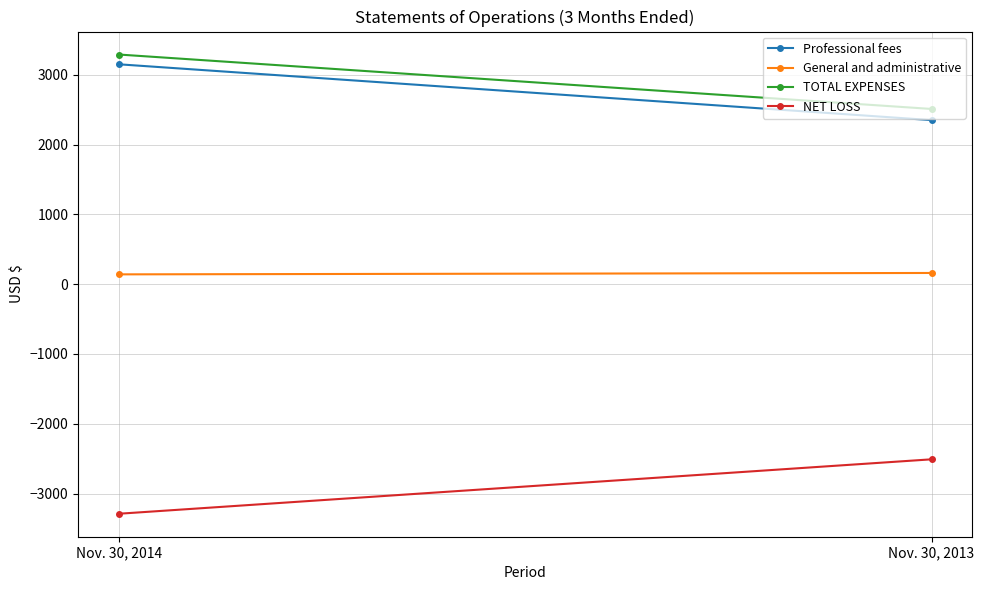

At which label does TOTAL EXPENSES reach its peak?

Nov. 30, 2014